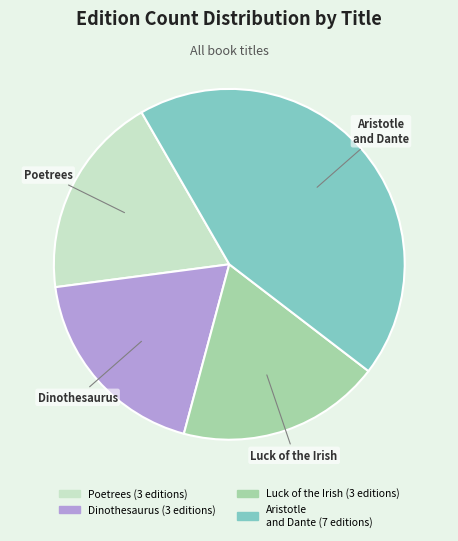

Is there any slice that represents more than half of the pie?

No